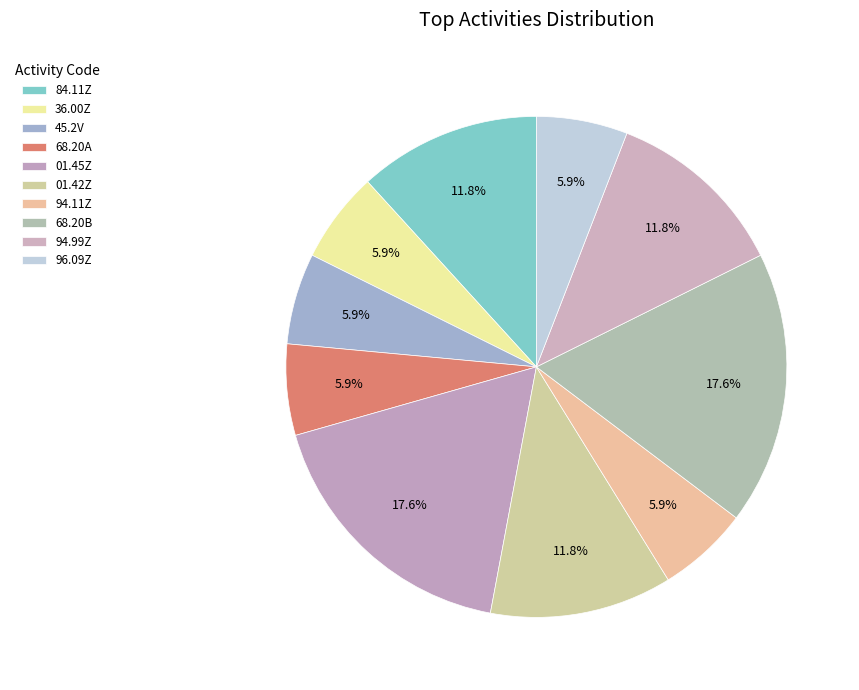

Which has a higher value, 68.20A or 45.2V?

68.20A